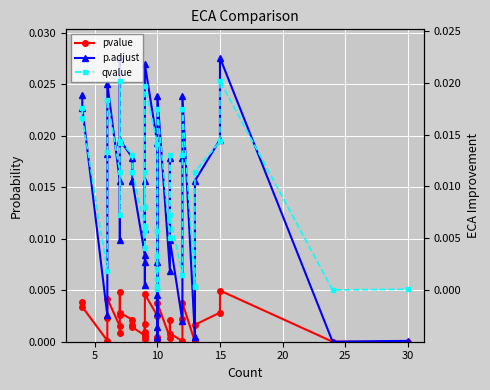

Count the number of data series in this chart.

3